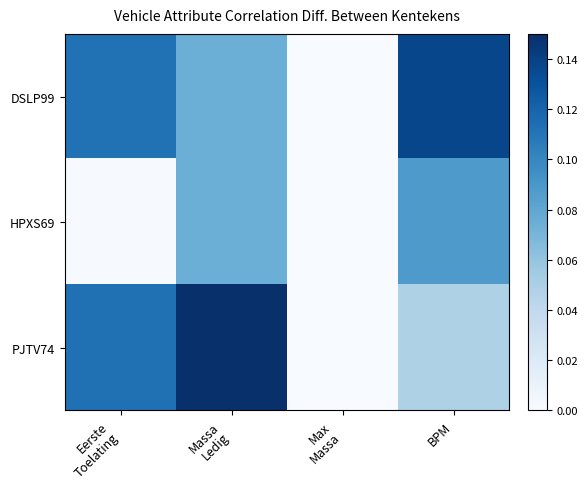

Reading left to right, transcribe all the data shown in this chart.

DSLP99: Eerste
Toelating=0.1	Massa
Ledig=0.1	Max
Massa=0.0	BPM=0.1
HPXS69: Eerste
Toelating=0.0	Massa
Ledig=0.1	Max
Massa=0.0	BPM=0.1
PJTV74: Eerste
Toelating=0.1	Massa
Ledig=0.1	Max
Massa=0.0	BPM=0.0